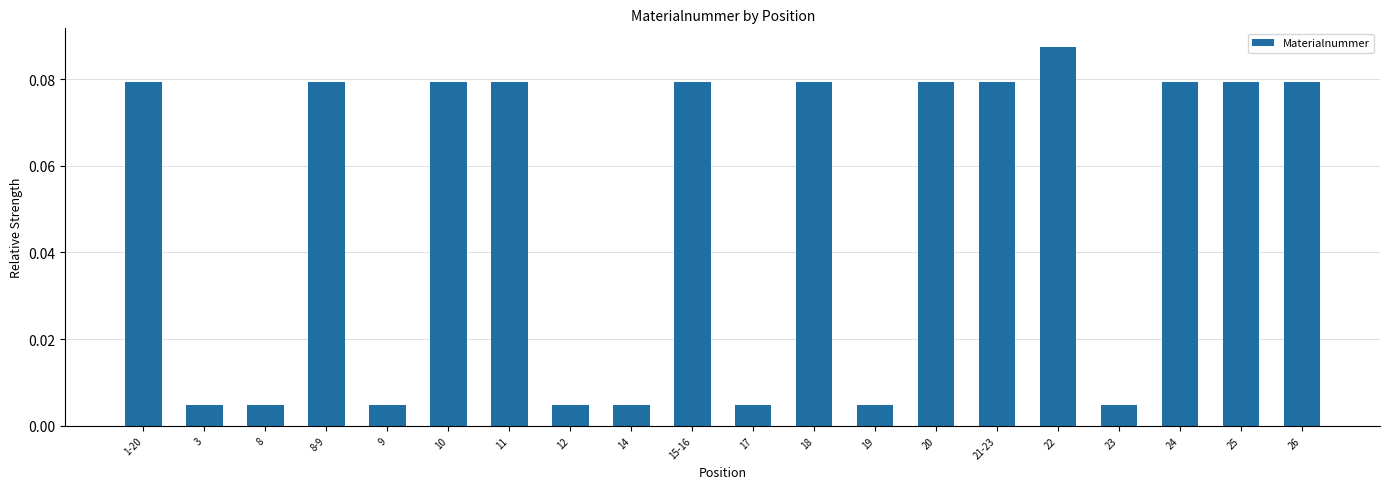

Is it true that the value at 26 is 0.0?

False